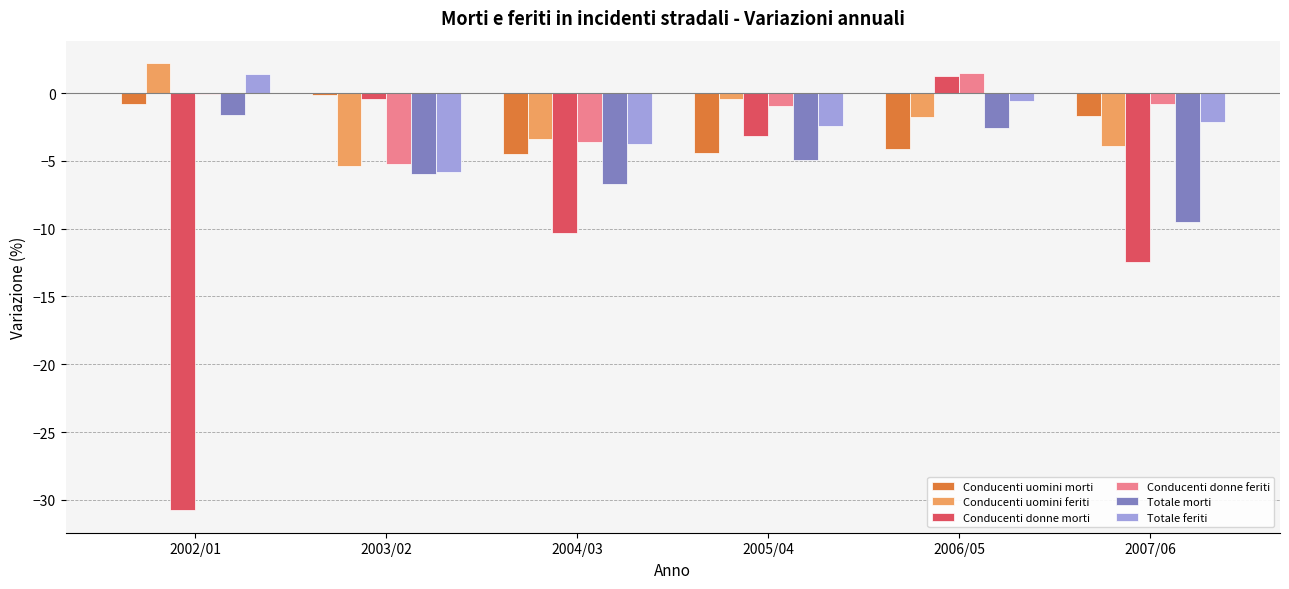

What is the sum of all Totale morti values?

-31.3